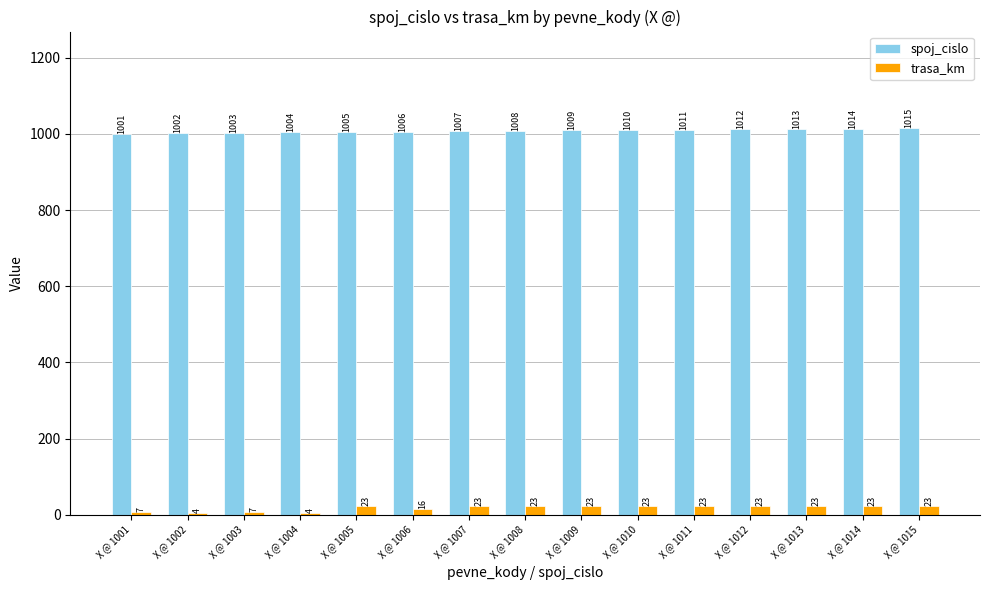

At how many categories does at least one series exceed 166?

15